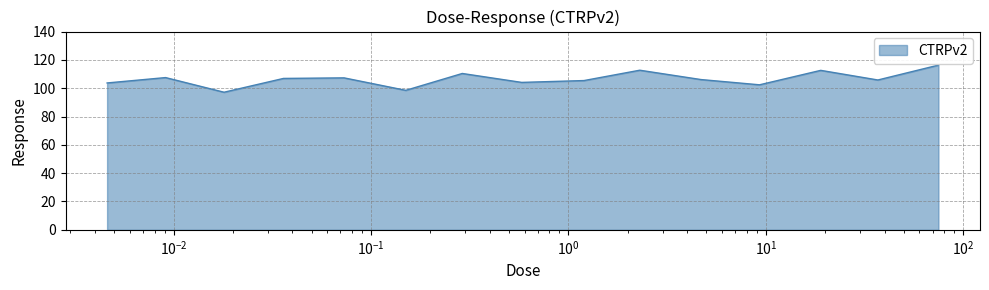

What is the minimum value shown in the chart?

97.2